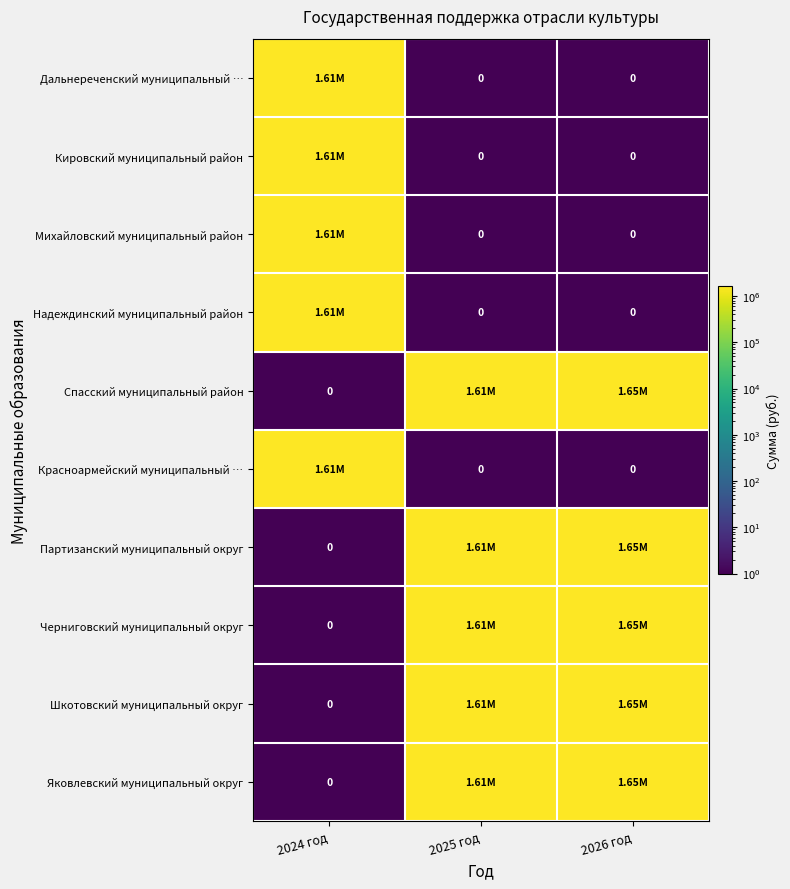

At how many categories does at least one series exceed 749307?

3